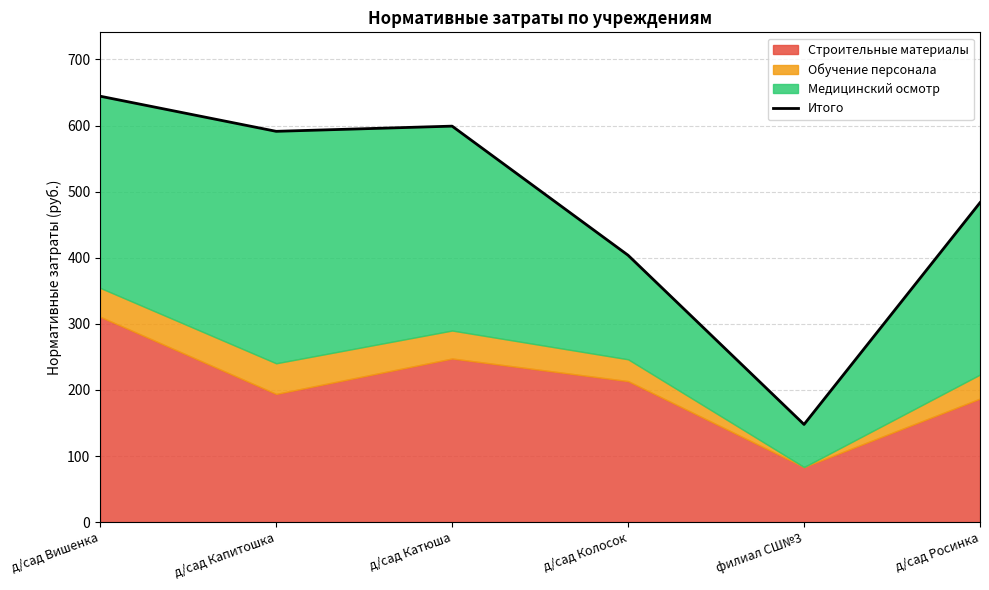

How many data points are less than 591?

3